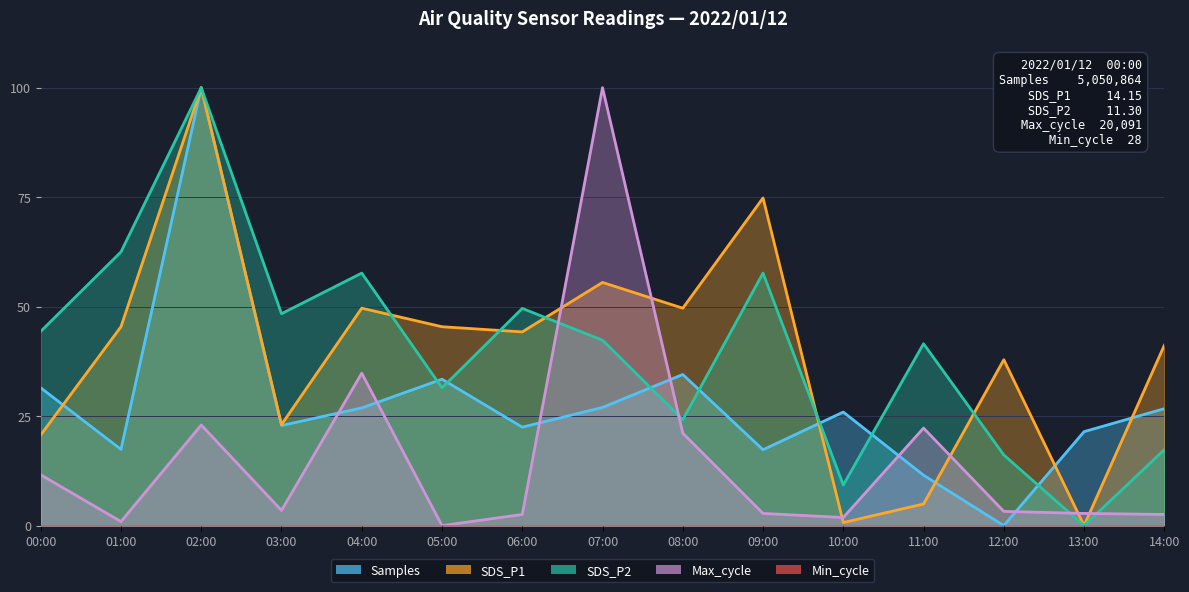

At which category does SDS_P1 reach its first local peak?

02:00